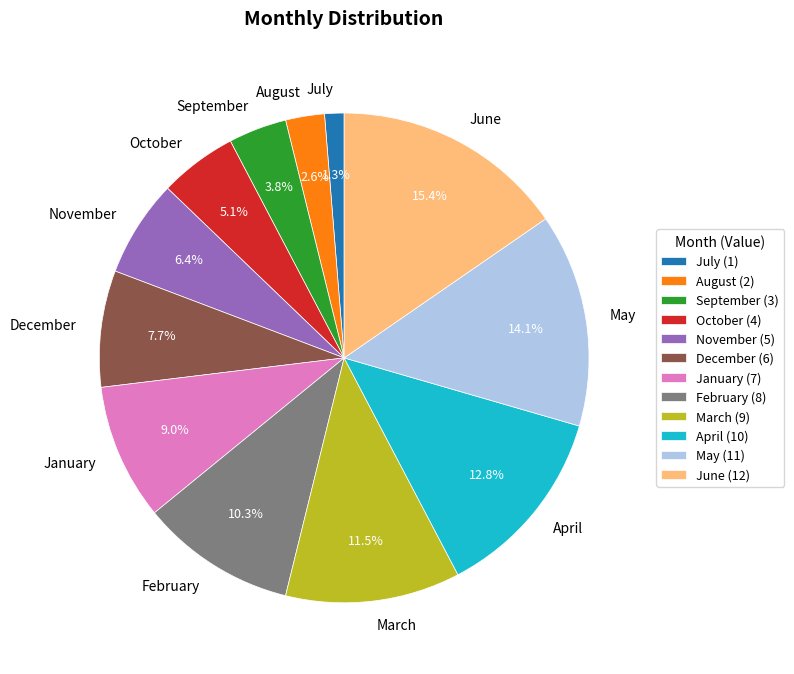

To the nearest percent, what is the difference between the largest and smallest slice percentages?

14%